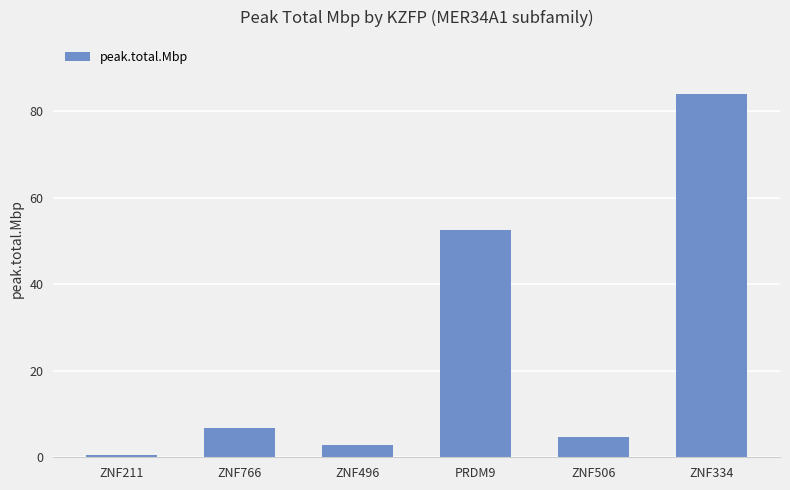

What is the difference between the maximum and second lowest values?

81.1